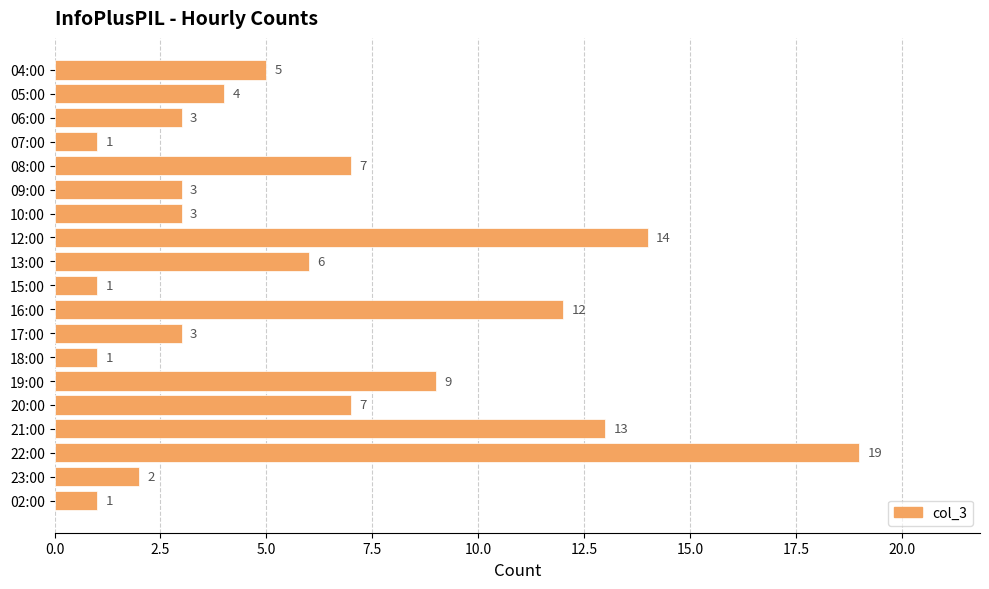

What is the sum of all values?

114